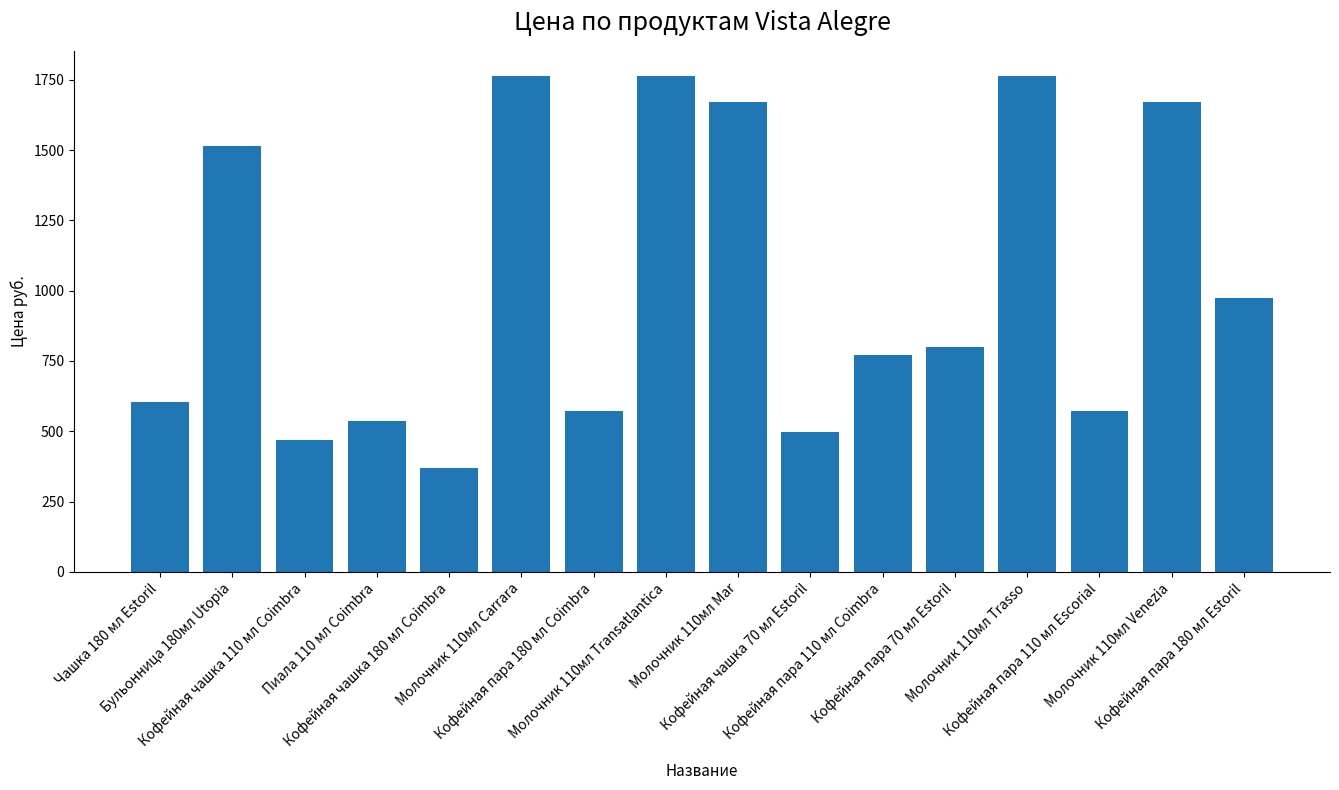

What is the difference between the maximum and second lowest values?

1295